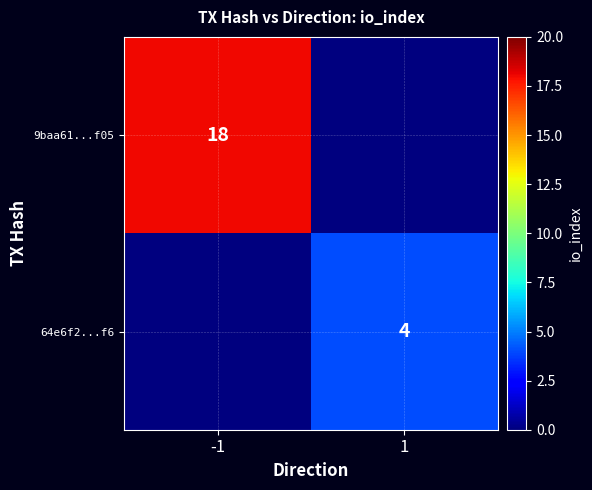

At which category is the sum across all series the highest?

-1